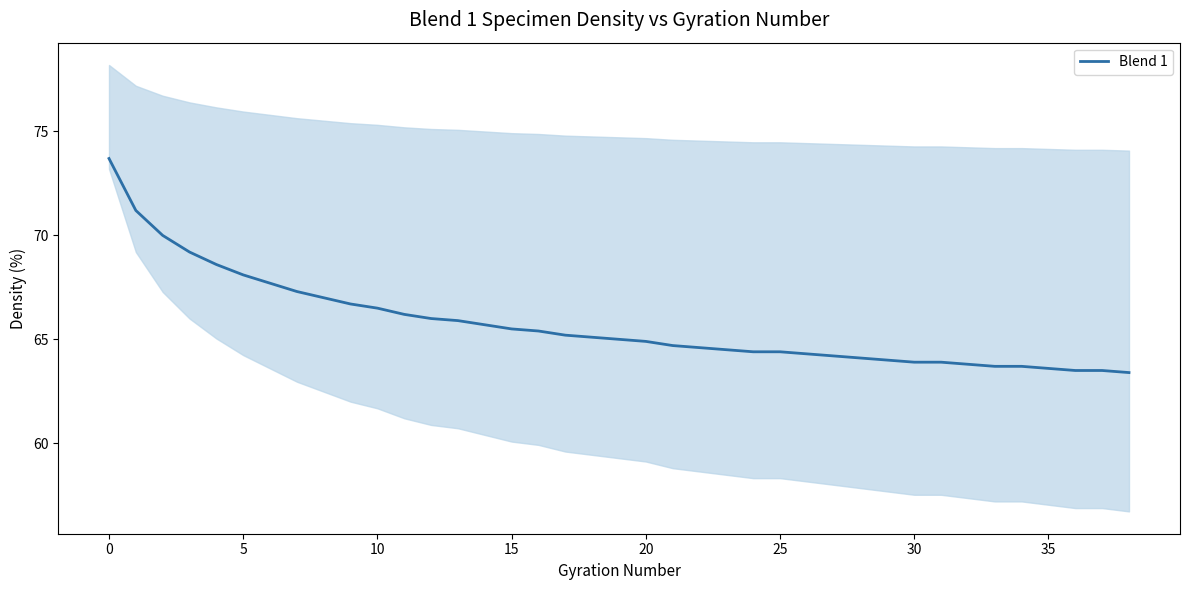

True or false: Blend 1 has a value of 99.8 at 35.

False